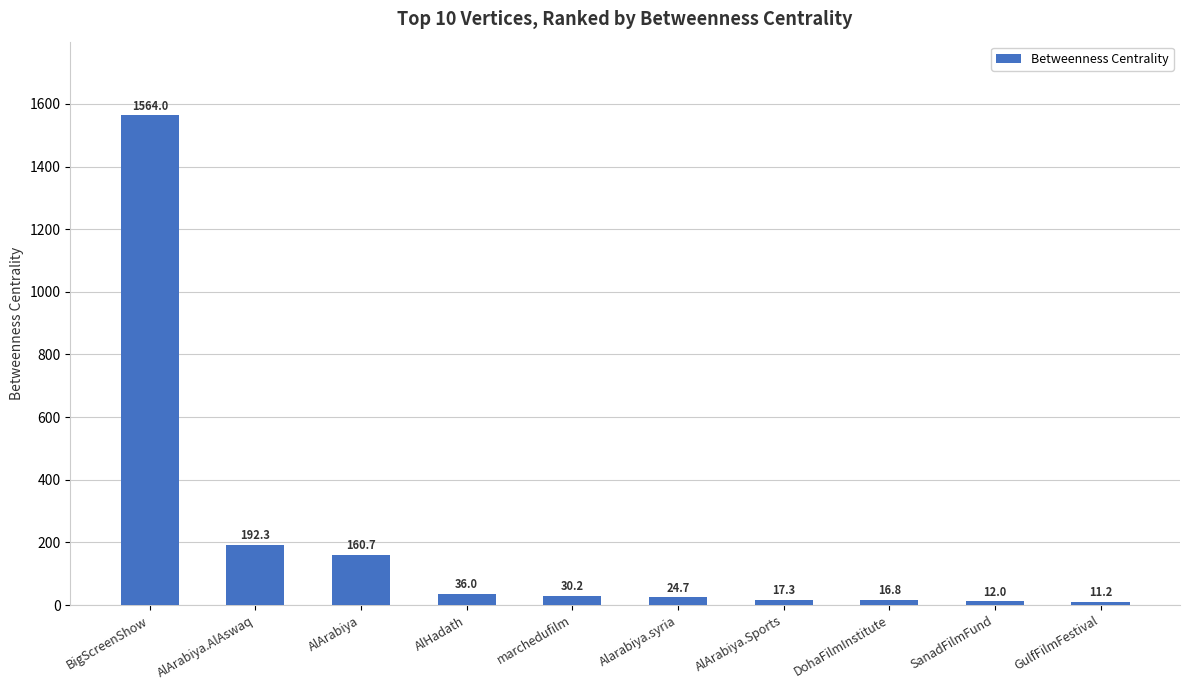

How many categories are shown in the chart?

10